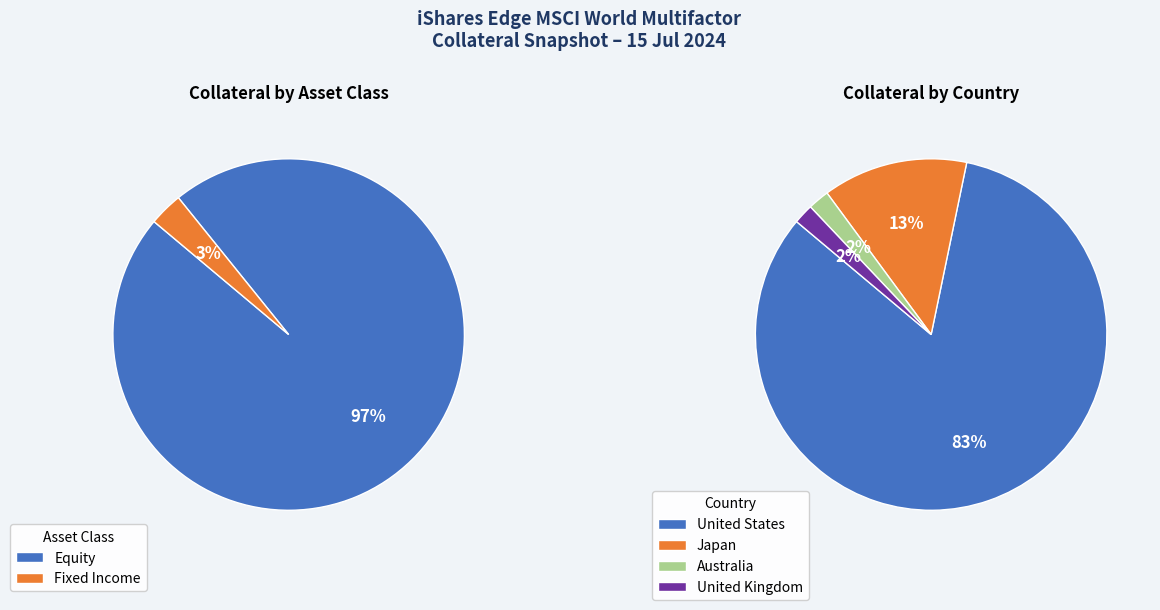

How much of the chart is everything except UKT?

98.2%